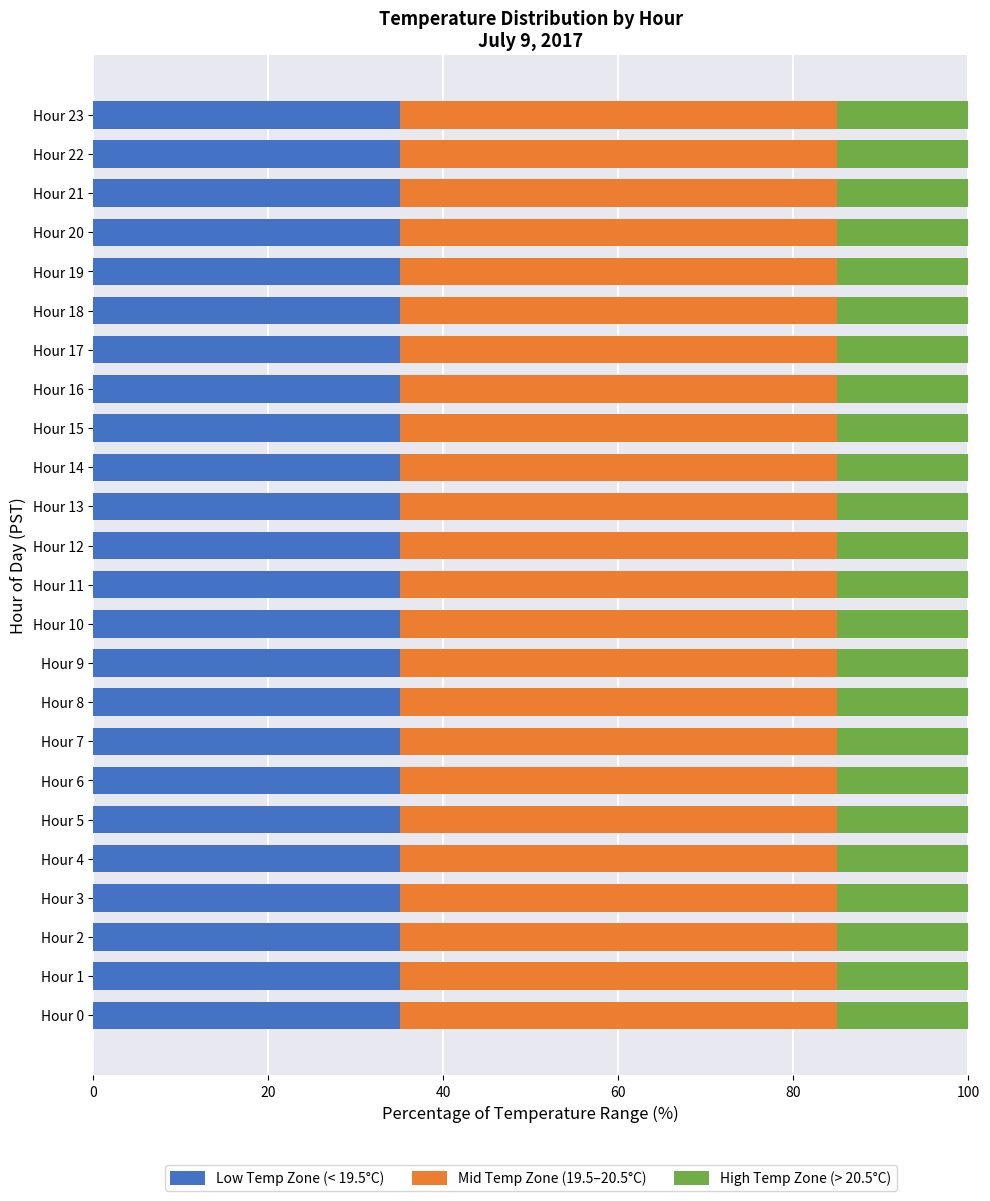

What is the sum of the Low Temp Zone (< 19.5°C) values at Hour 23 and Hour 6?

70